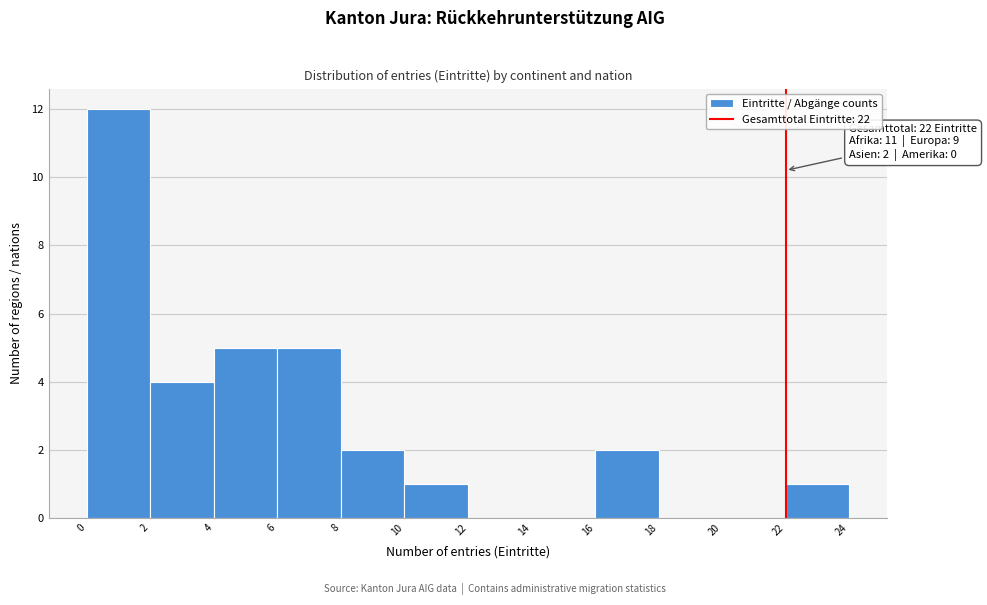

Which range on the x-axis has the tallest bar?

0 to 2